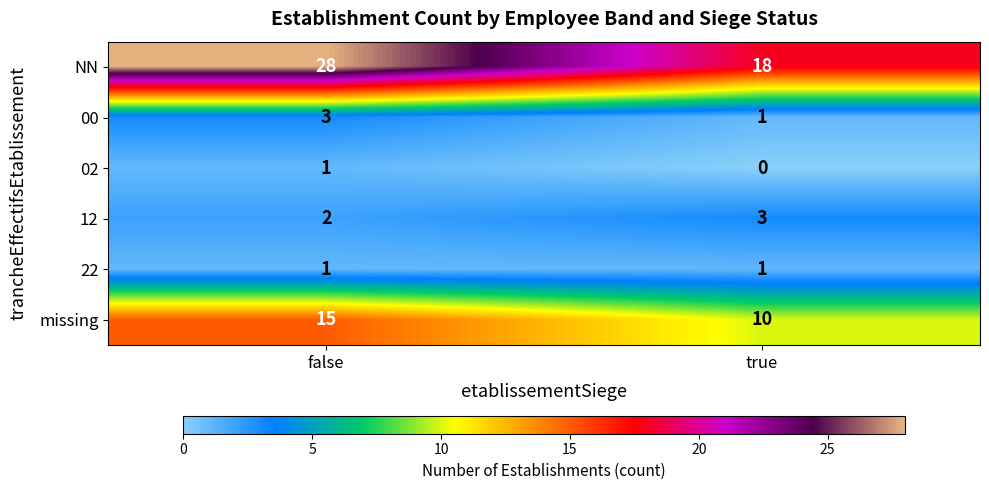

List the labels in order of 00 value, largest first.

false, true